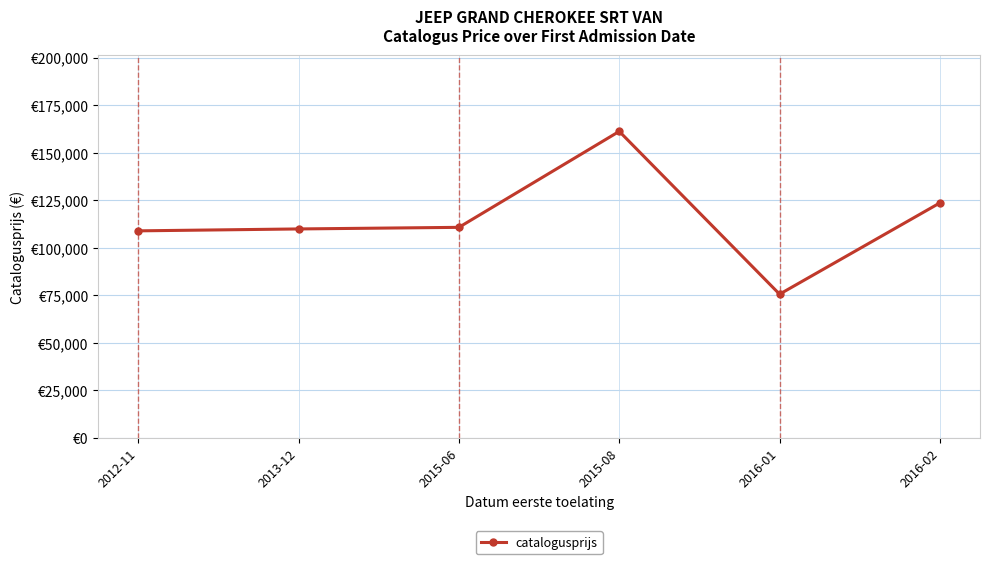

What is the difference between the values at 2015-08 and 2015-06?

50492